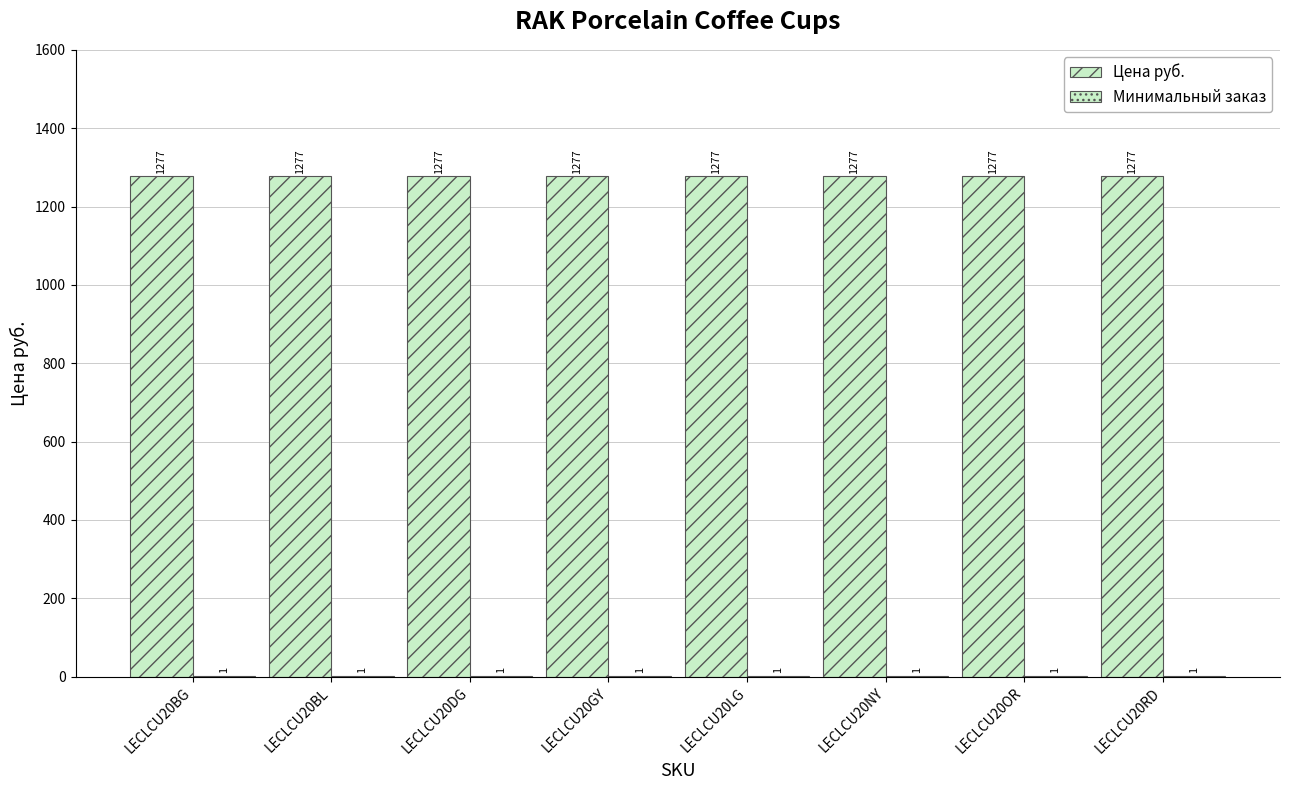

What is the difference between the highest and lowest values at LECLCU20OR?

1276